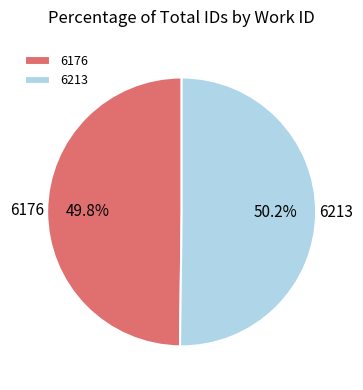

How many slices are in this pie chart?

2